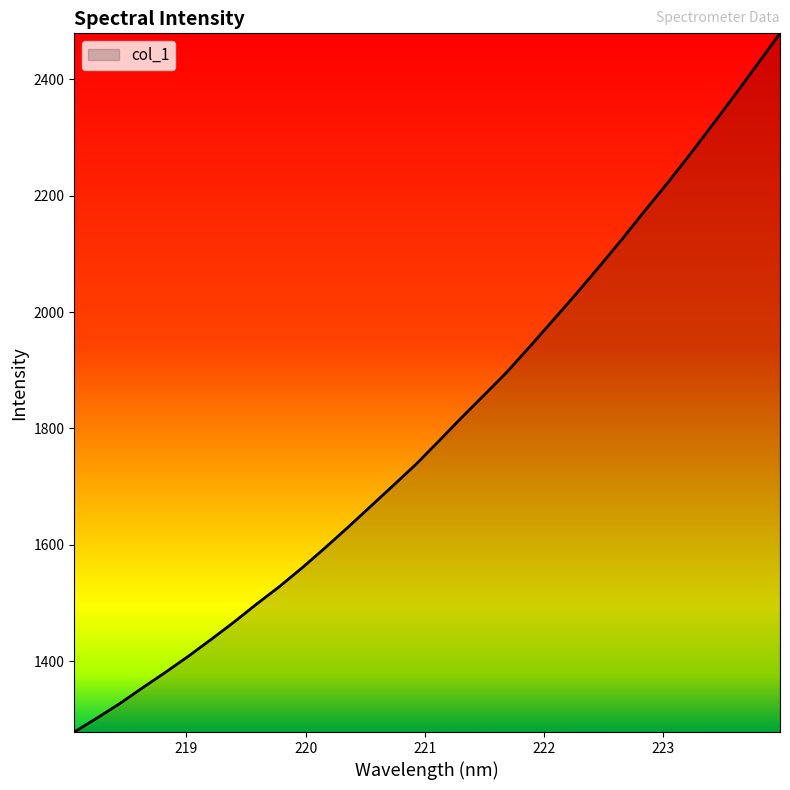

How many values exceed 1778?

16